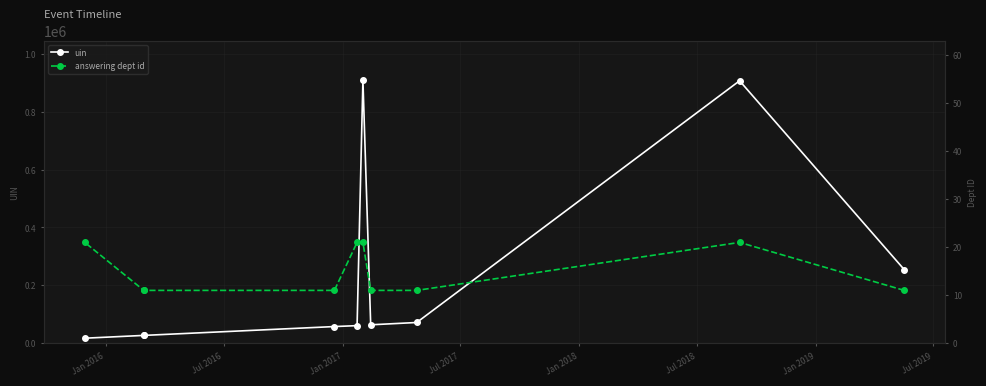

Does the chart display data point markers on the line(s)?

Yes